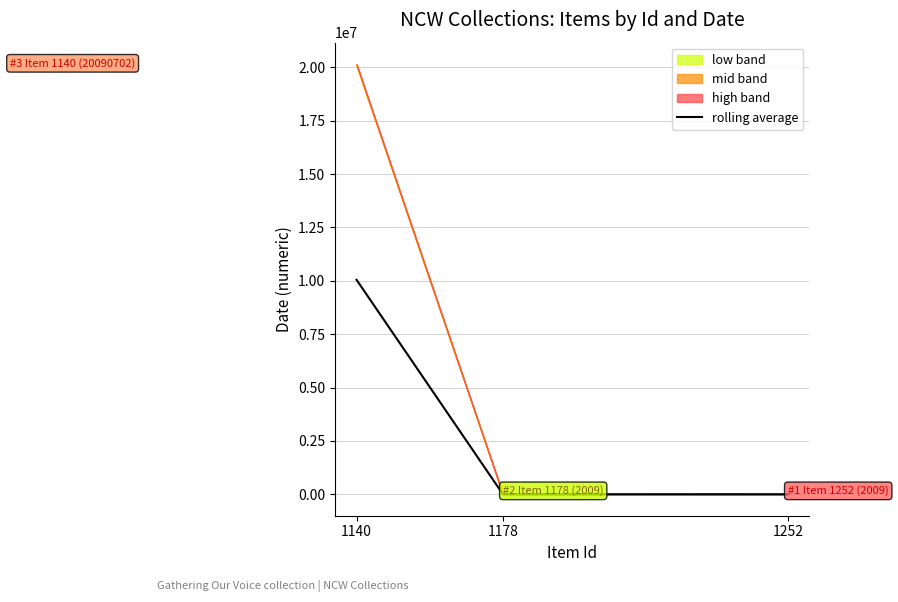

The value at 1178 is 2009.0. True or false?

True